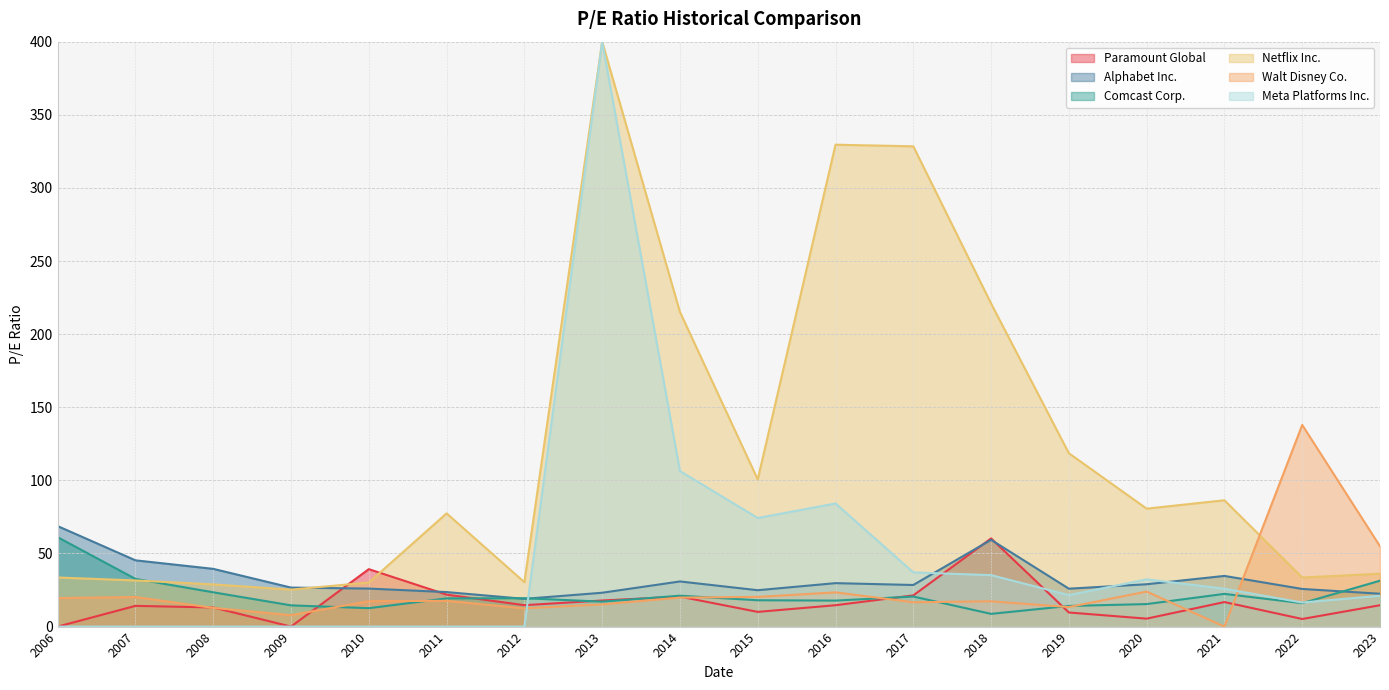

How many categories are shown in the chart?

18